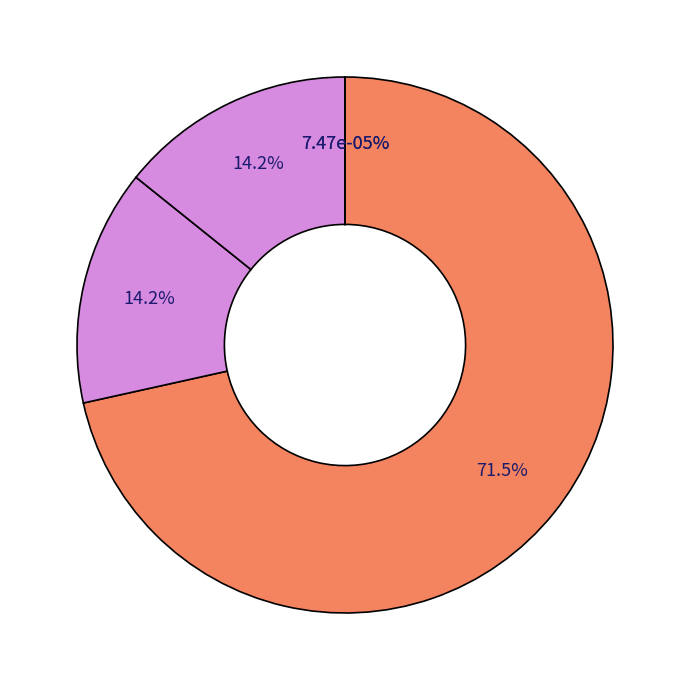

What percentage is NOT represented by 187244?

86.0%